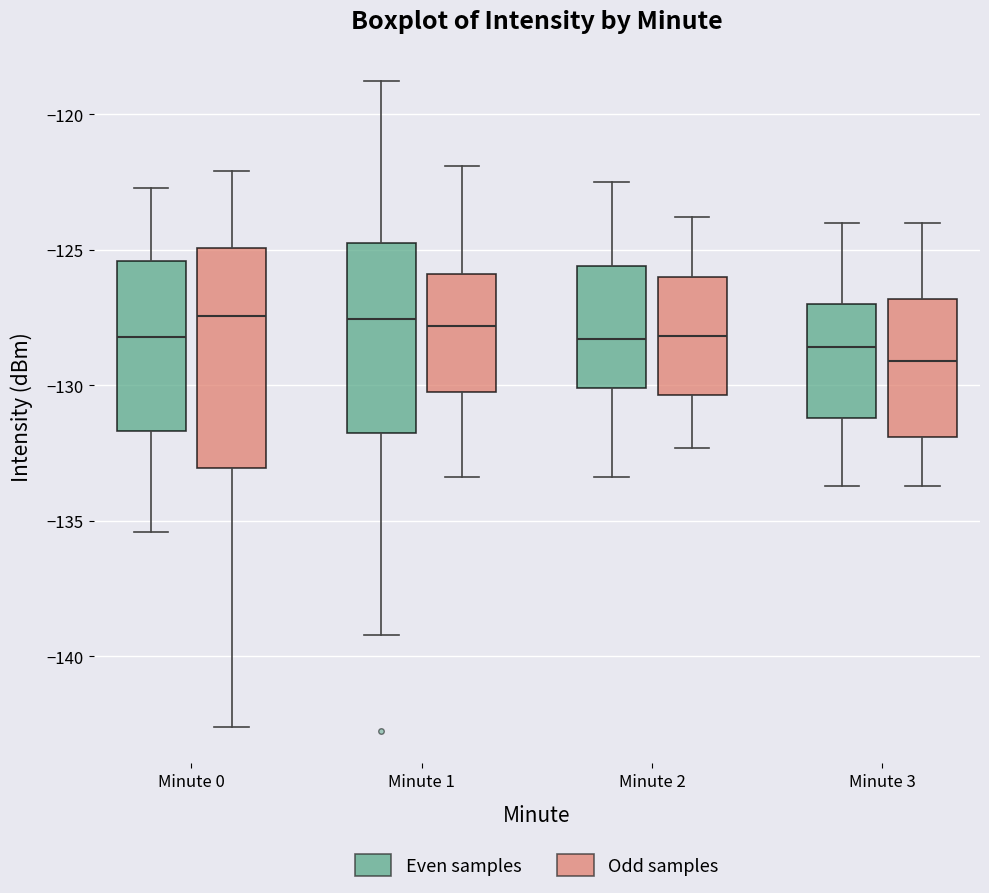

Which box is the tallest, from its lower edge to its upper edge?

Minute 0 (Odd samples)